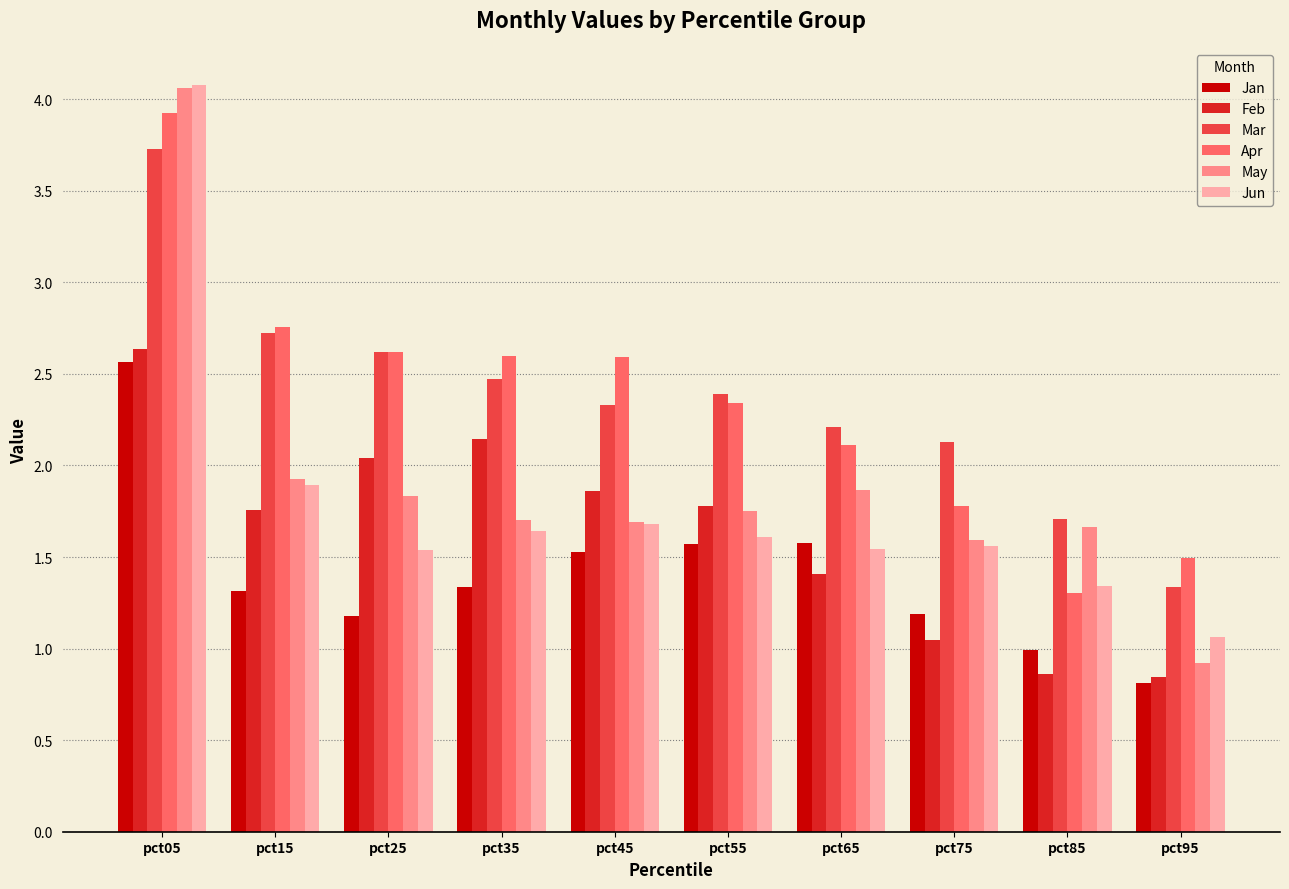

At which category does the chart reach its peak across all series?

pct05